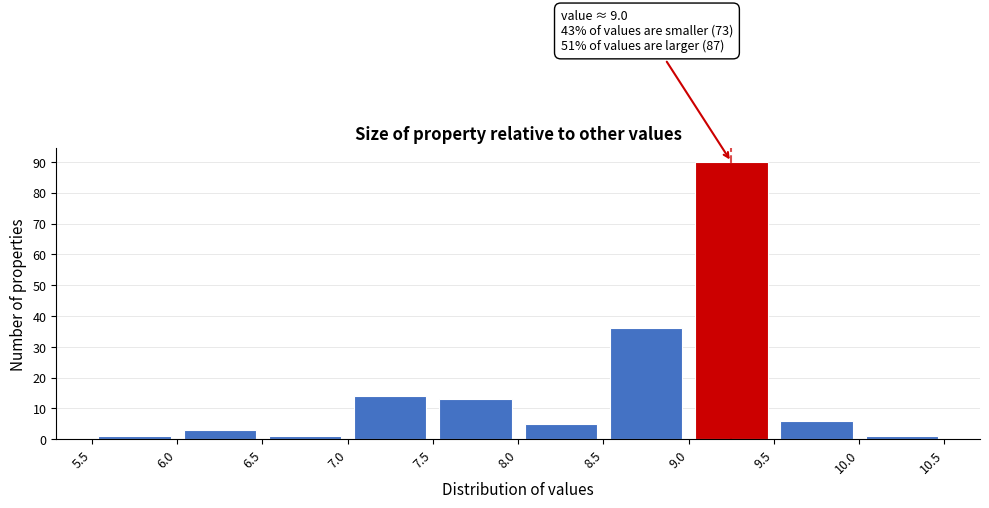

Which range on the x-axis has the tallest bar?

9.0 to 9.5